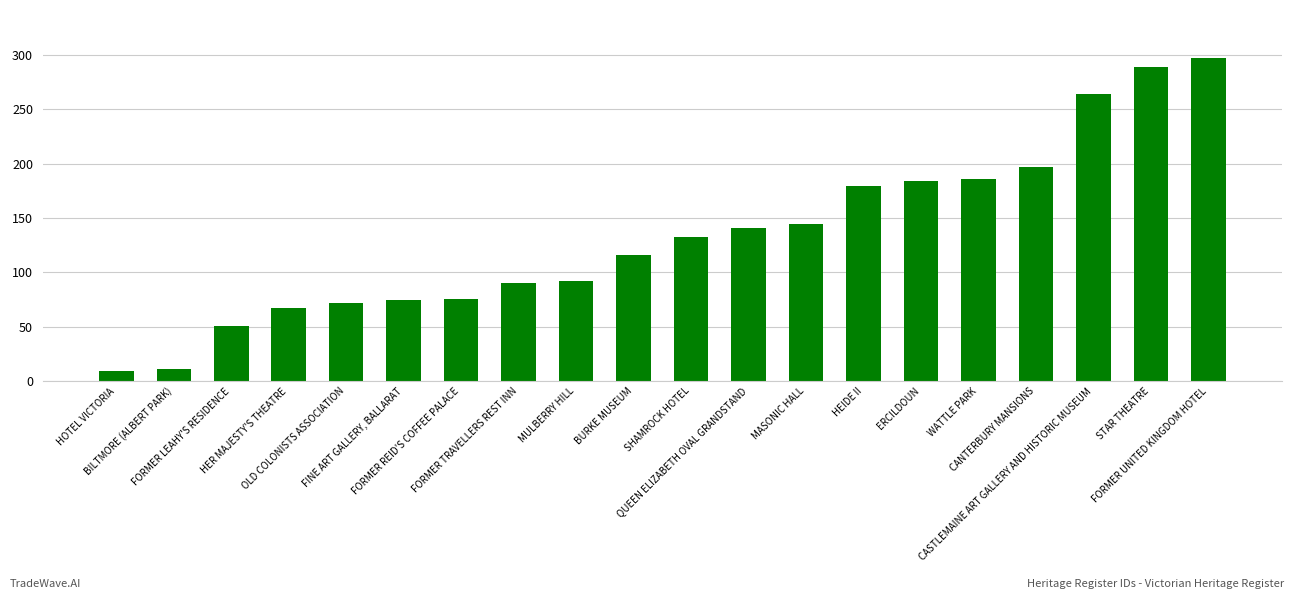

What is the label of the 18th bar from the right?

FORMER LEAHY'S RESIDENCE